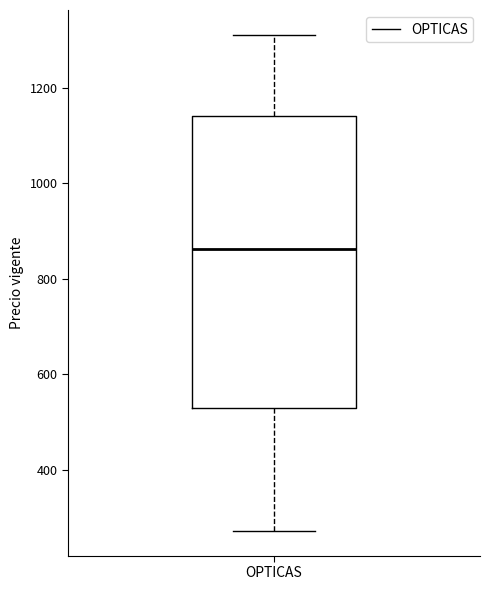

Where does the upper whisker of the box for OPTICAS end on the y-axis? The values are not printed on the chart, so give them approximately, as read against the axis.

1320